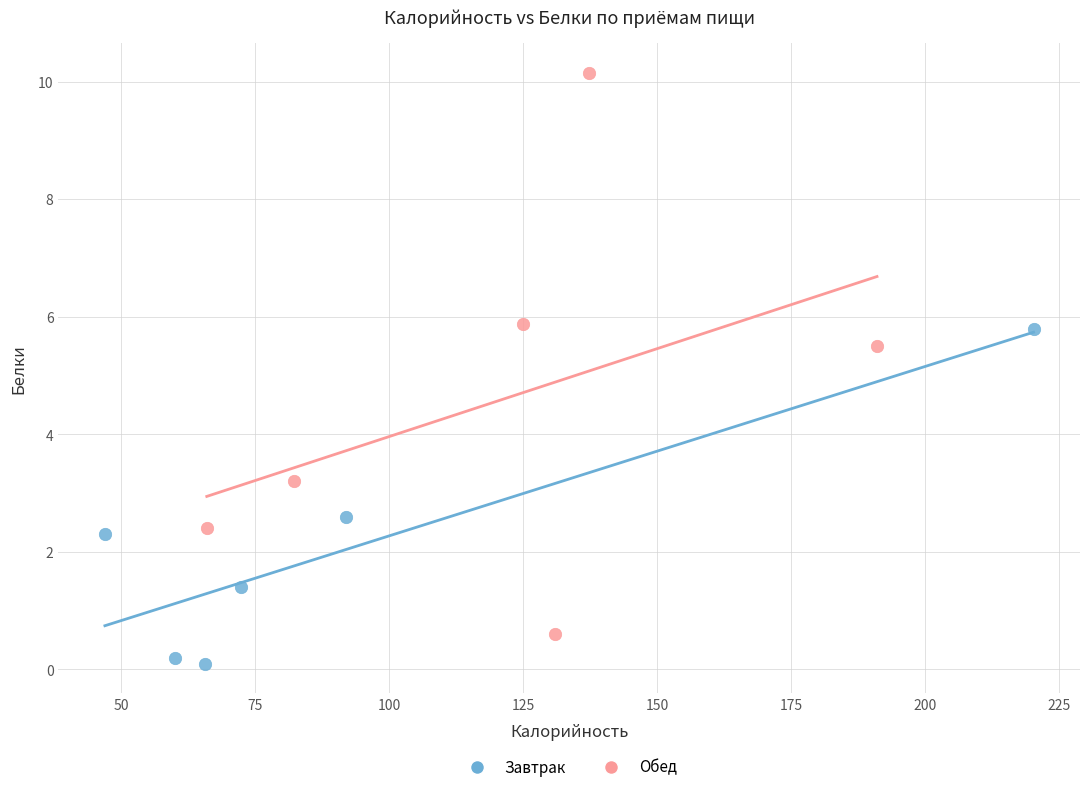

What are all the series names shown in the legend?

Завтрак, Обед